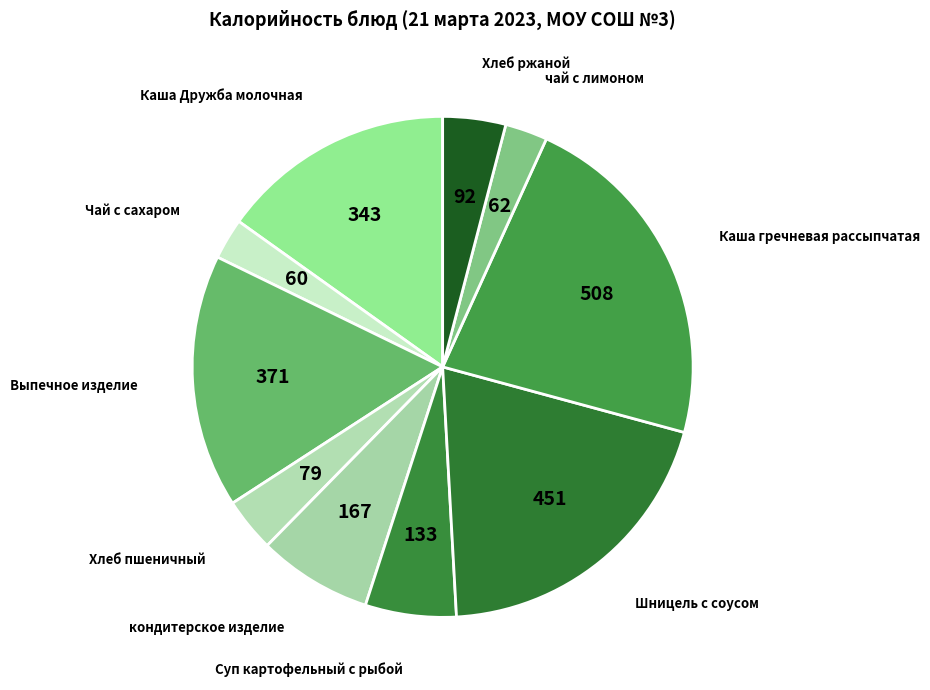

Does Выпечное изделие account for over 50% of the chart?

No